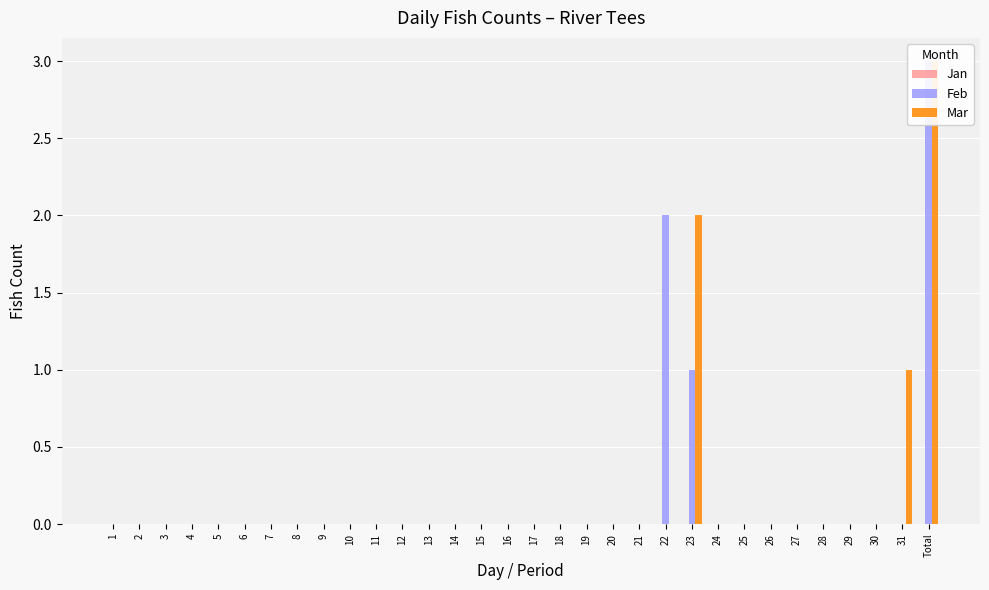

Is it true that Feb equals 0 at 12?

True